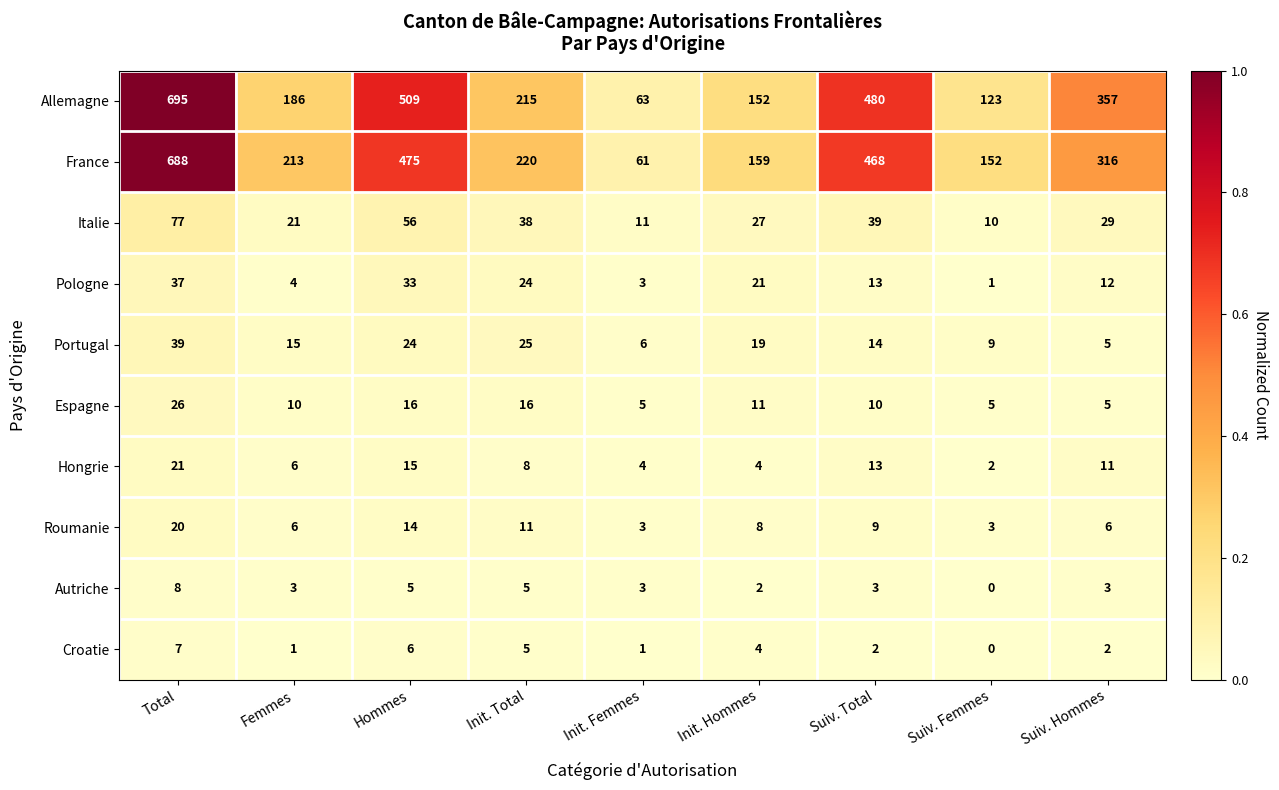

Is it true that France equals 475 at Hommes?

True